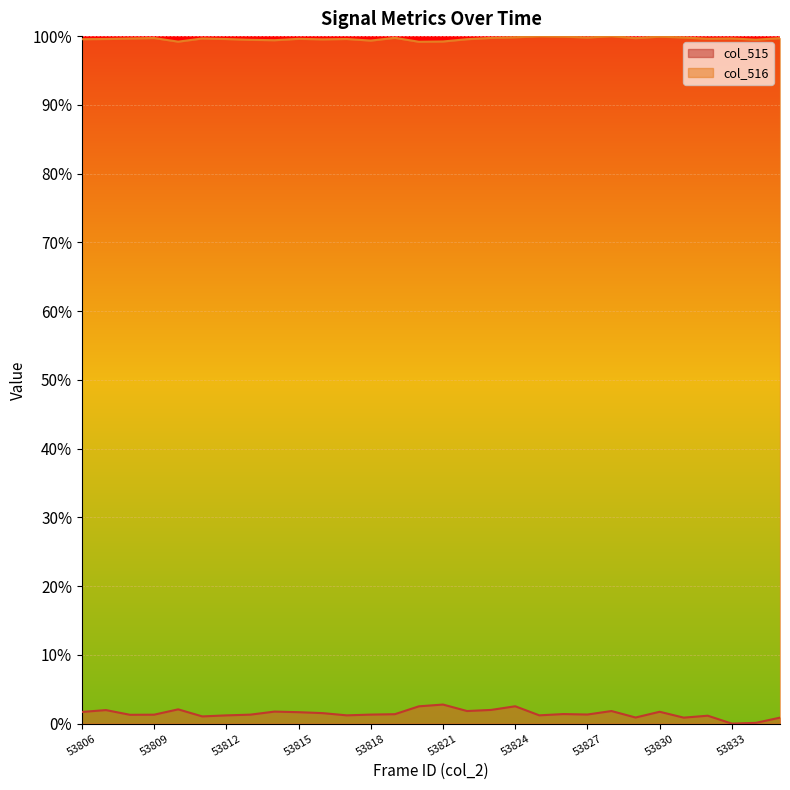

True or false: col_515 and col_516 intersect in this chart.

False